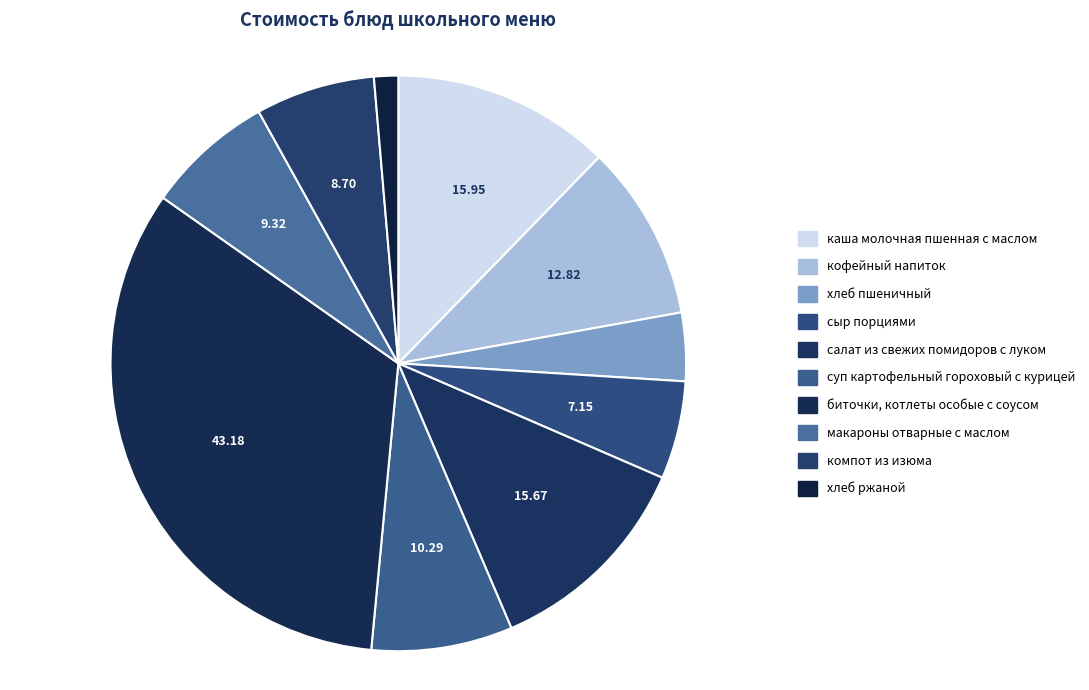

True or false: хлеб ржаной accounts for 1% of the total.

True